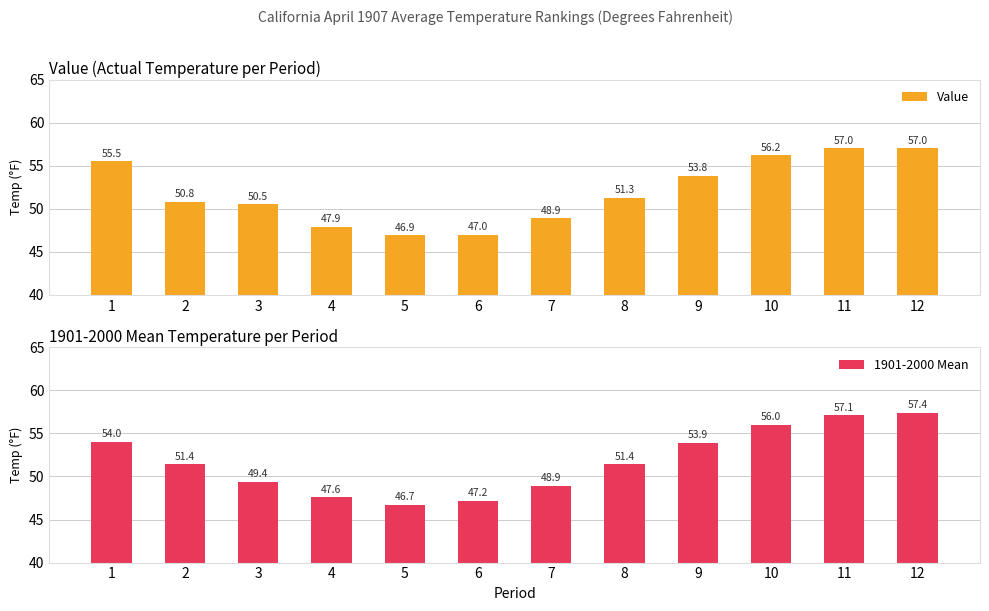

At how many categories does at least one series exceed 55?

4